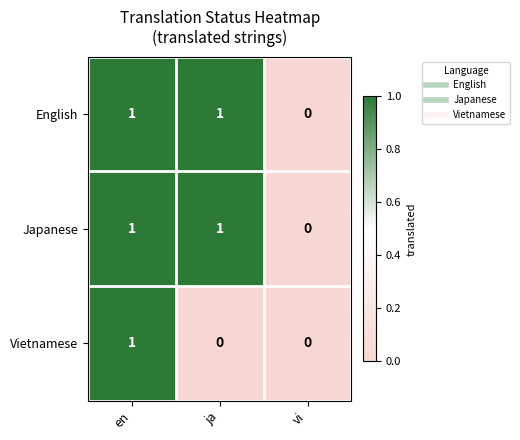

At which label does English reach its minimum?

vi